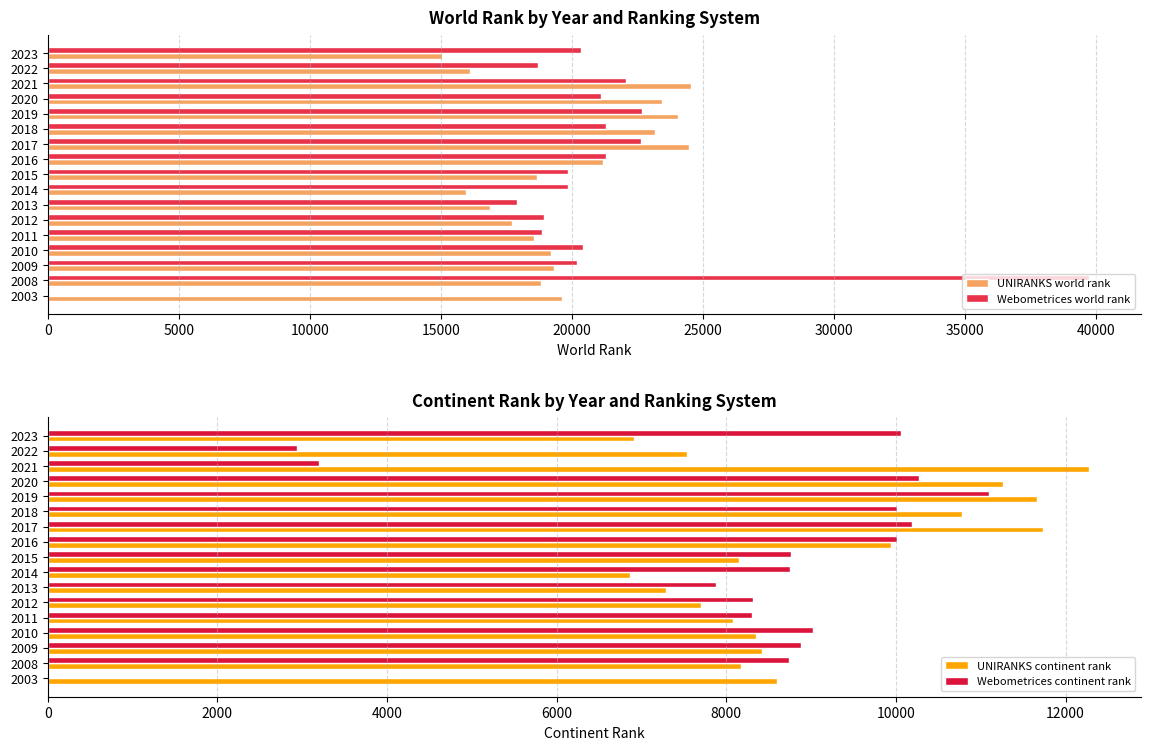

At which label does UNIRANKS world rank reach its minimum?

2023